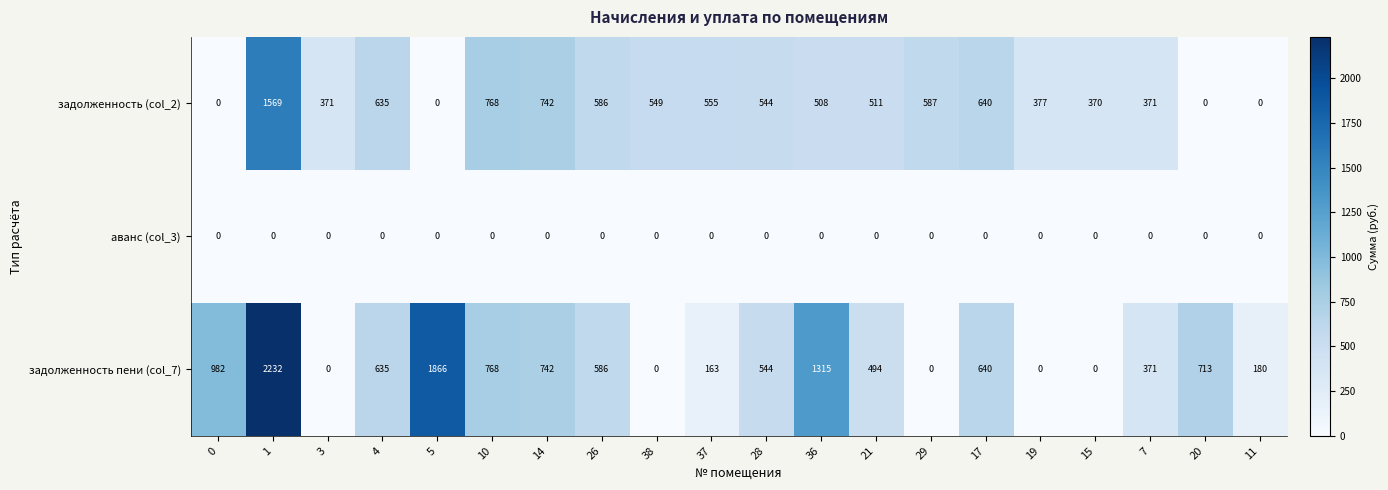

Is it true that задолженность (col_2) equals 0 at 5?

True